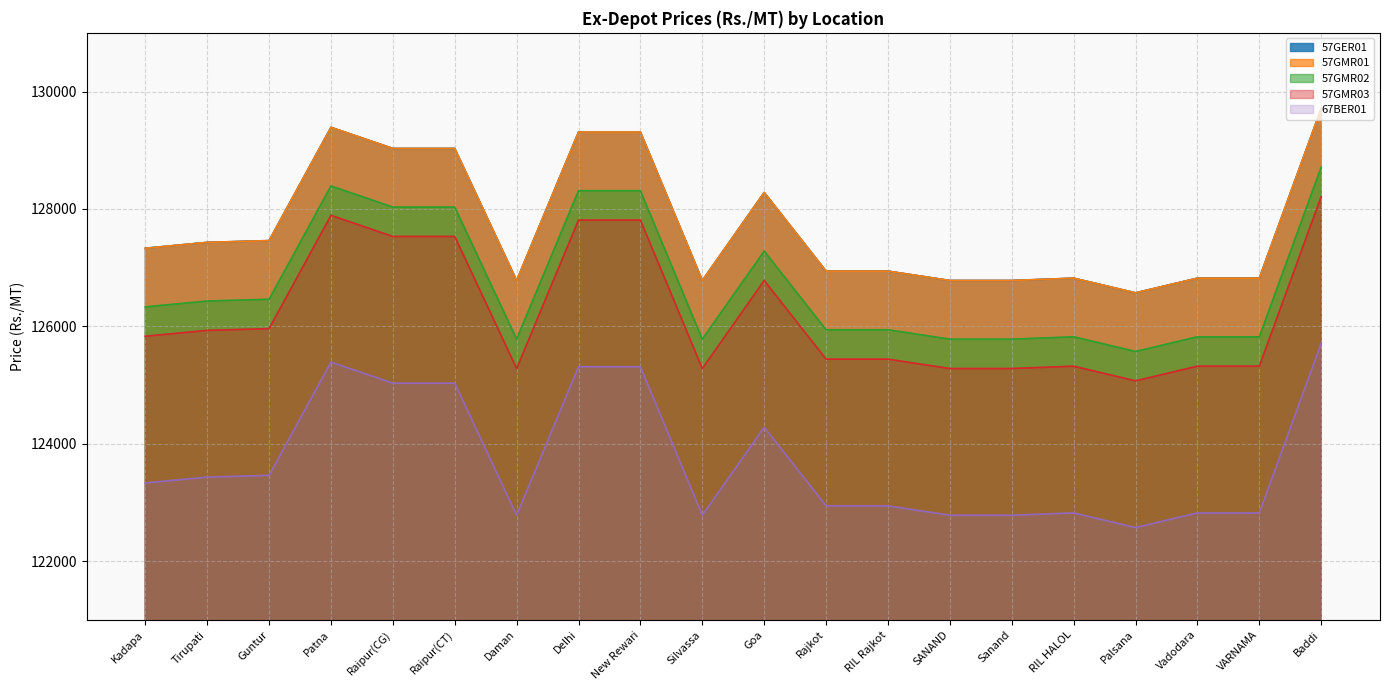

In 57GMR02, how many points are lower than both neighbors (excluding endpoints)?

3